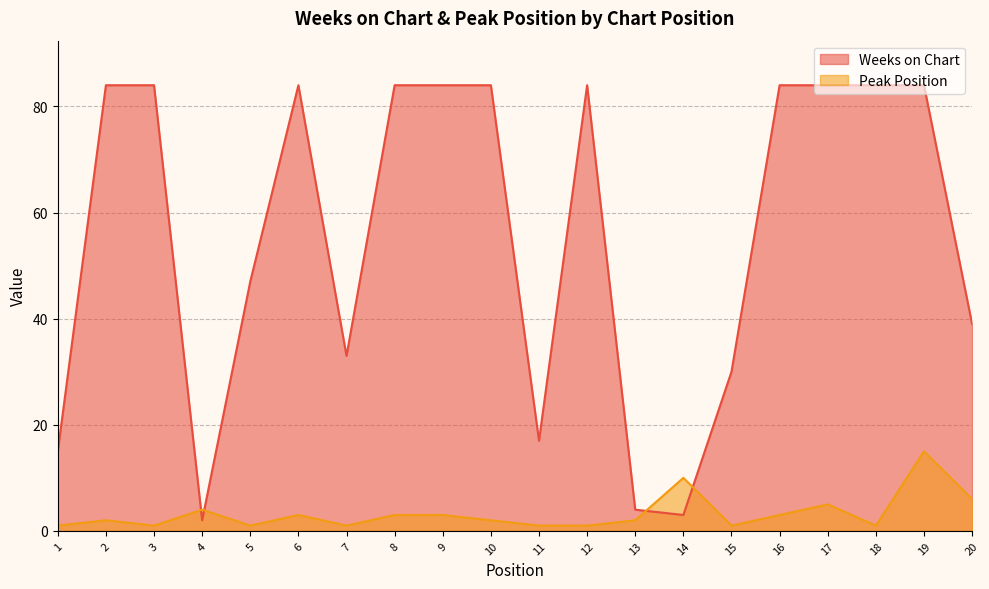

Which series has the largest range (max minus min)?

Weeks on Chart